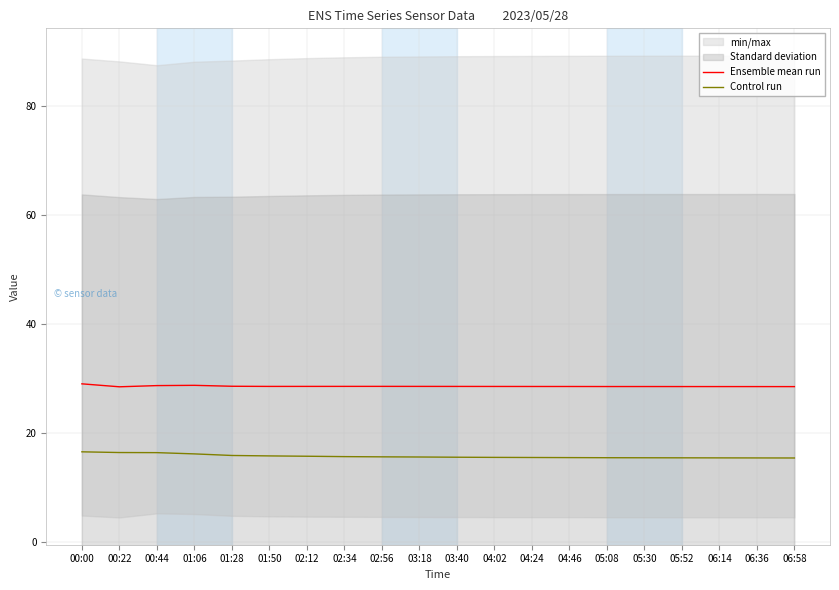

True or false: Control run and Ensemble mean run intersect in this chart.

False